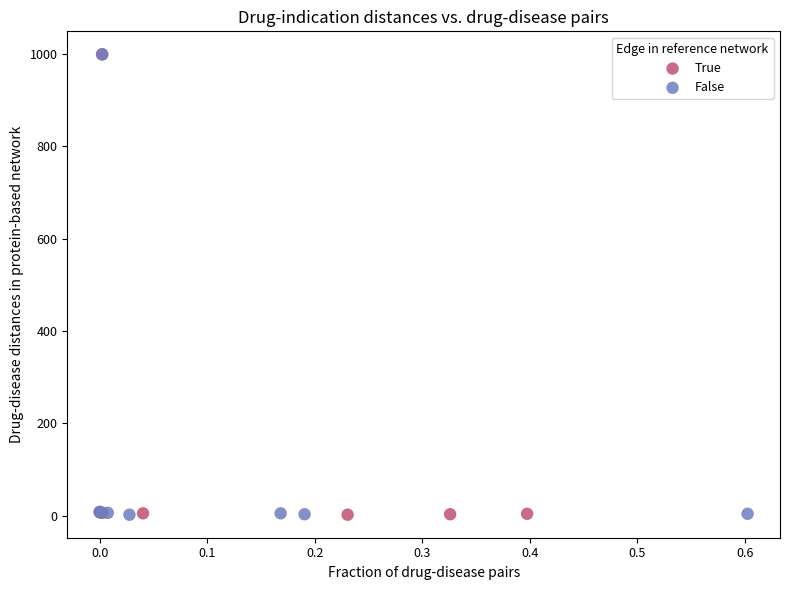

What are all the series names shown in the legend?

True, False